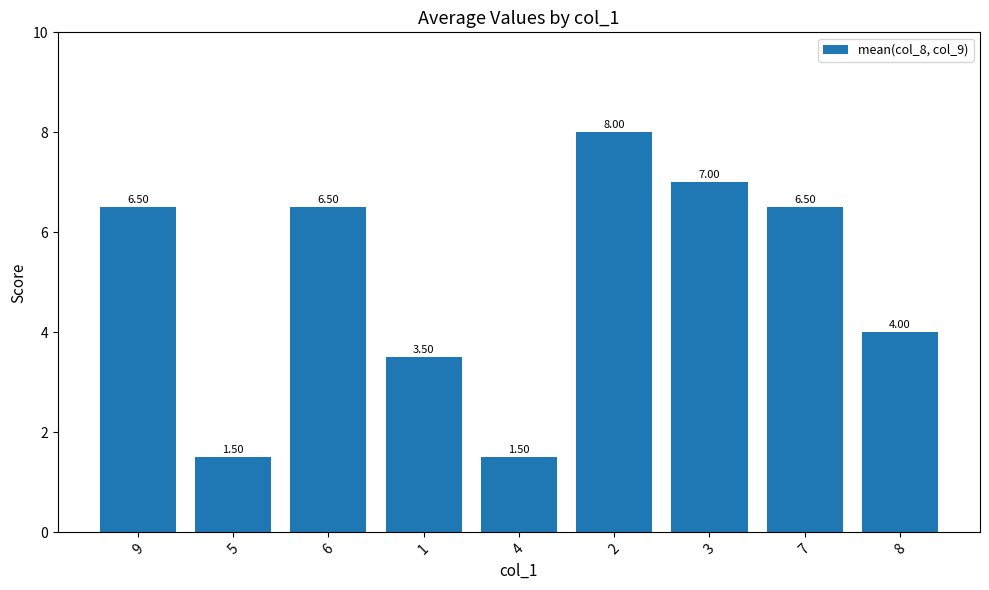

What is the difference between the maximum and second lowest values?

6.5